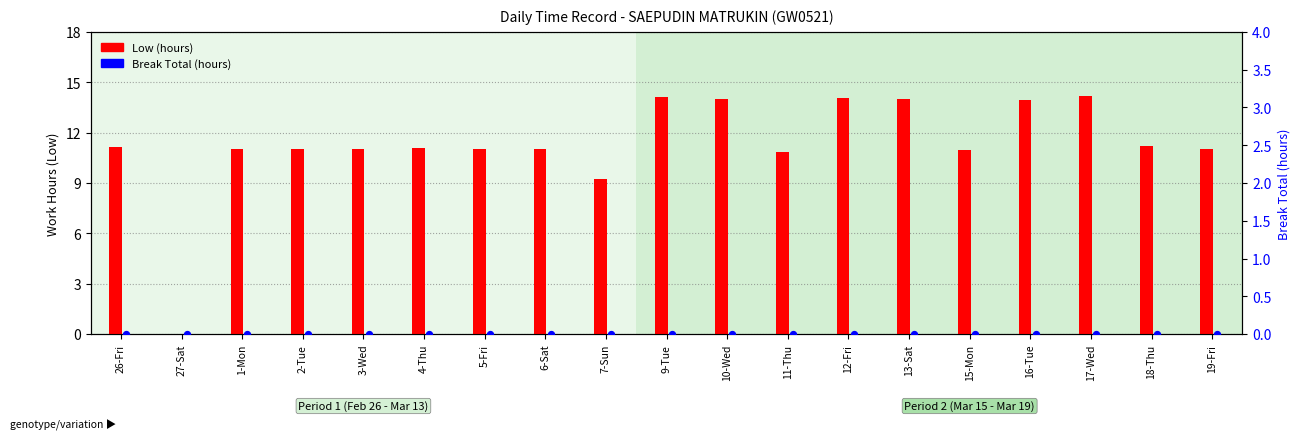

At which category is the sum across all series the highest?

17-Wed